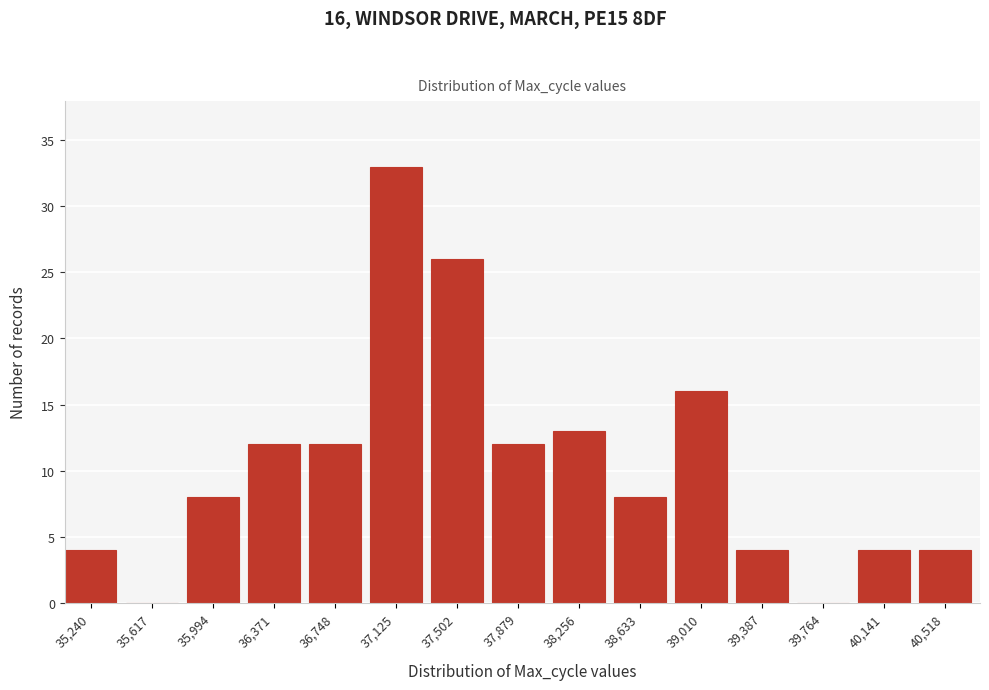

Reading left to right, extract all data points from this chart.

35,240=4	35,617=0	35,994=8	36,371=12	36,748=12	37,125=33	37,502=26	37,879=12	38,256=13	38,633=8	39,010=16	39,387=4	39,764=0	40,141=4	40,518=4